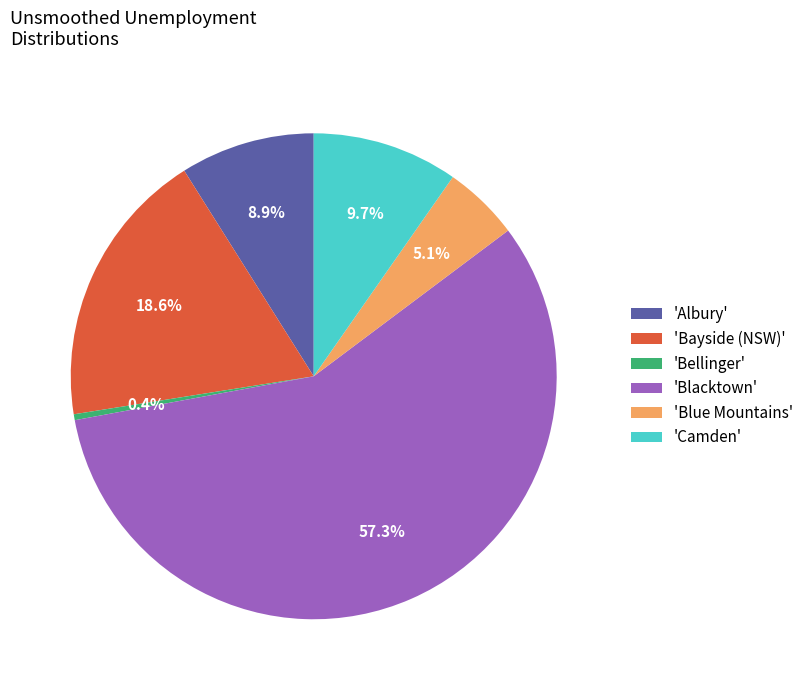

Rank the categories by value from highest to lowest.

'Blacktown', 'Bayside (NSW)', 'Camden', 'Albury', 'Blue Mountains', 'Bellinger'